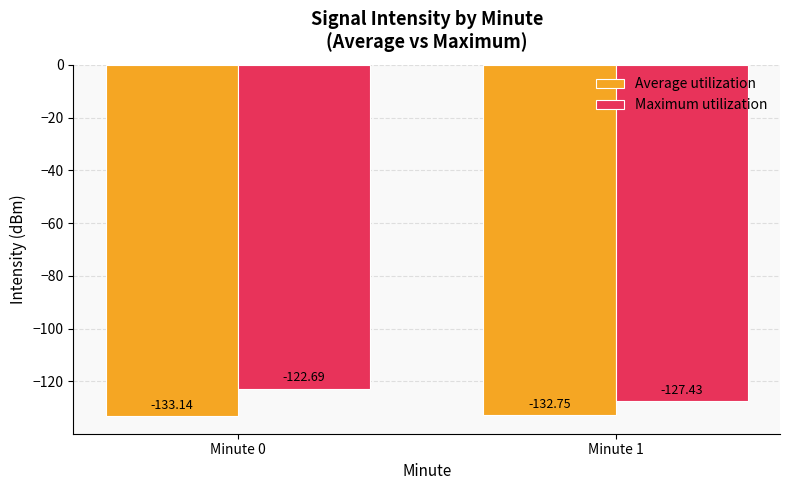

Is it true that Average utilization equals -68.7 at Minute 0?

False